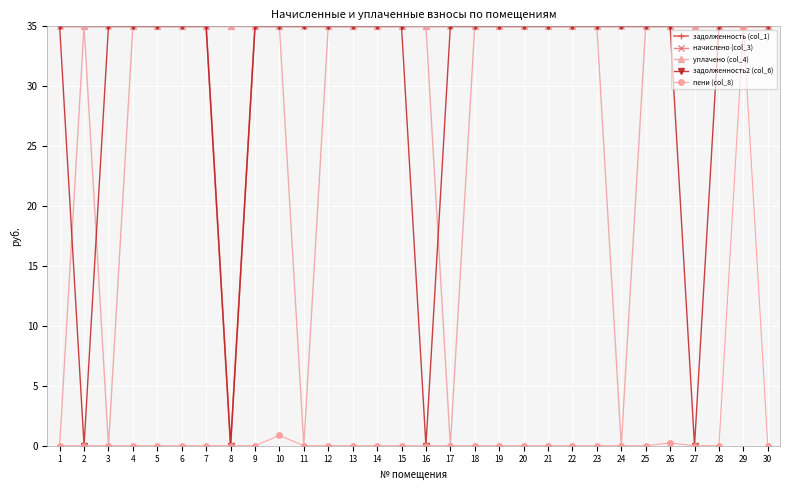

Is it true that уплачено (col_4) equals 20.9 at 2?

False